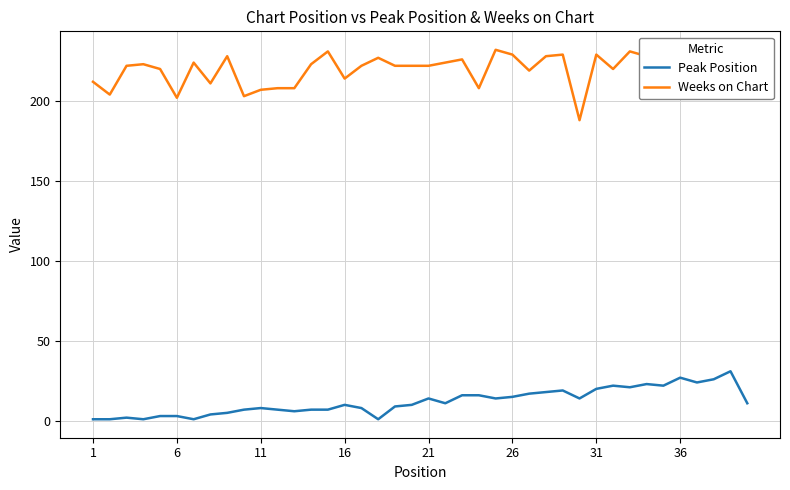

Which series has the largest total across all categories?

Weeks on Chart